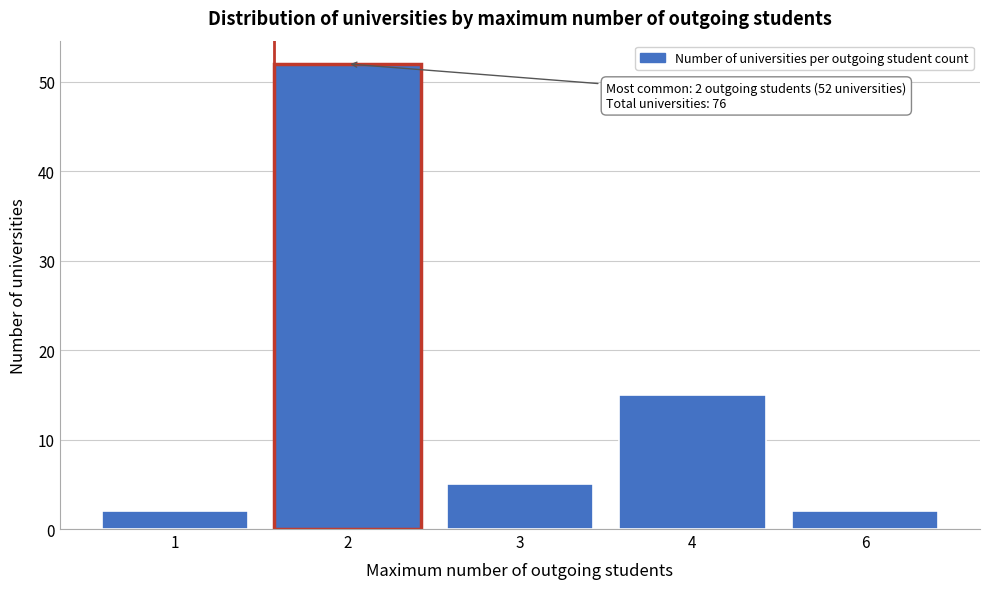

Reading left to right, what are all the values shown in this chart?

1=2	2=52	3=5	4=15	6=2